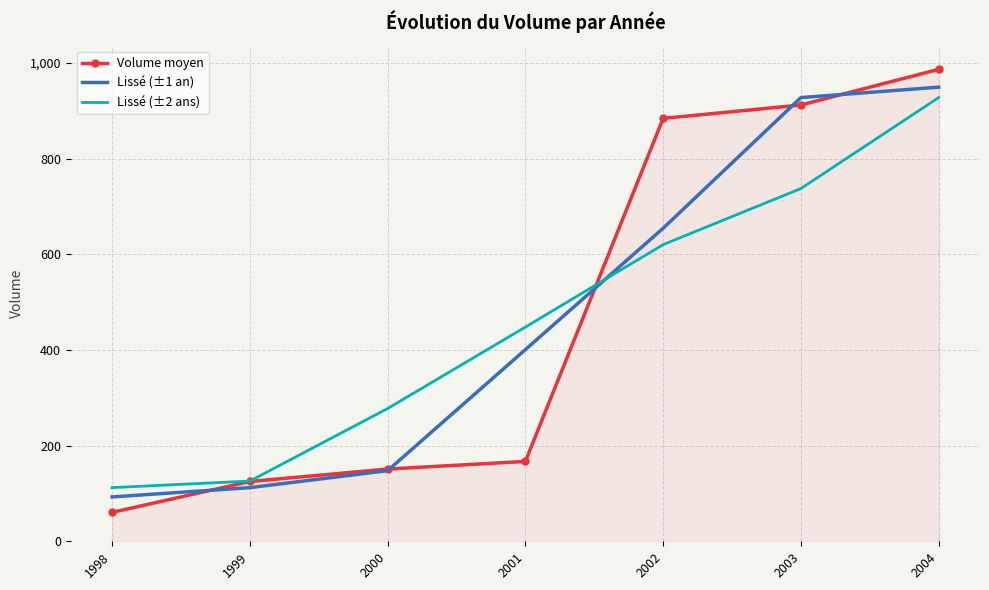

After their last crossing, which series has the higher values: Lissé (±1 an) or Lissé (±2 ans)?

Lissé (±1 an)